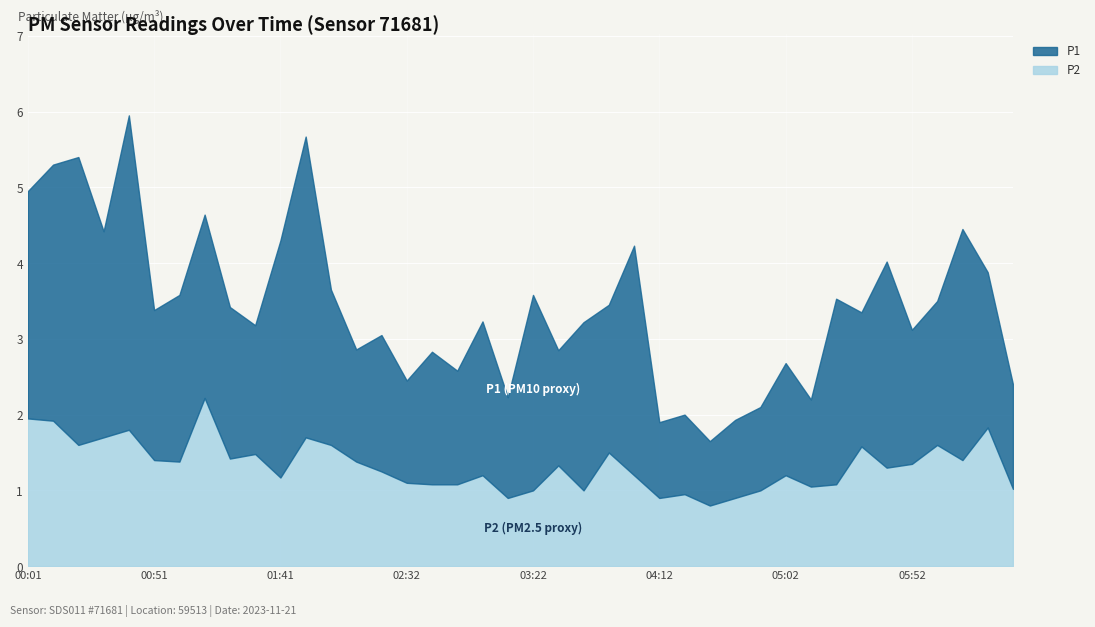

What is the sum of all P2 values?

53.3